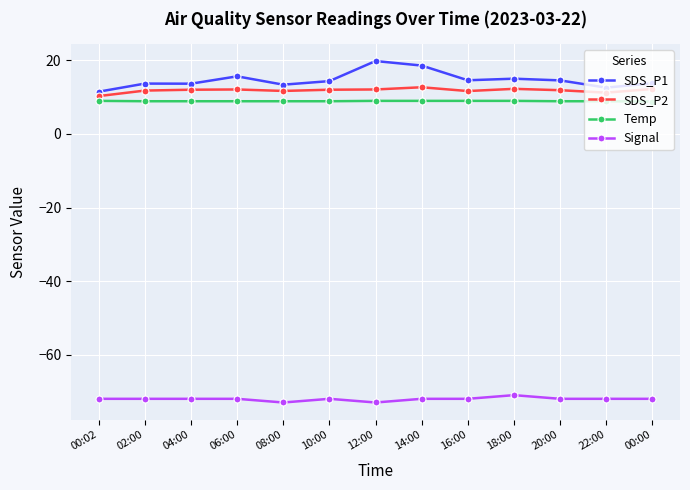

Which series has the largest total across all categories?

SDS_P1